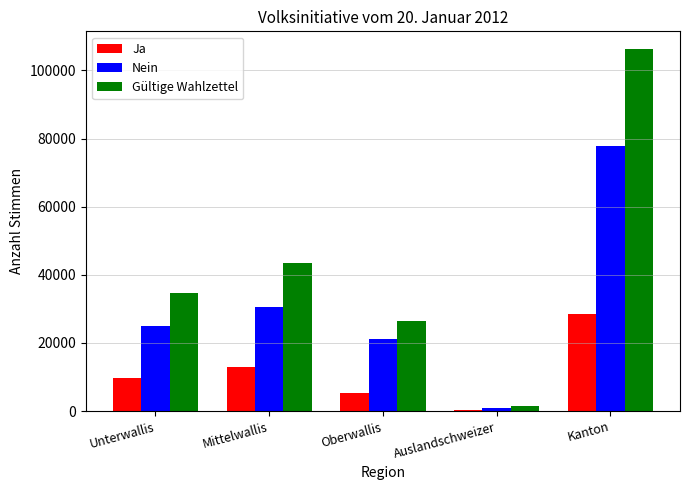

What is the label of the 5th bar from the right?

Unterwallis